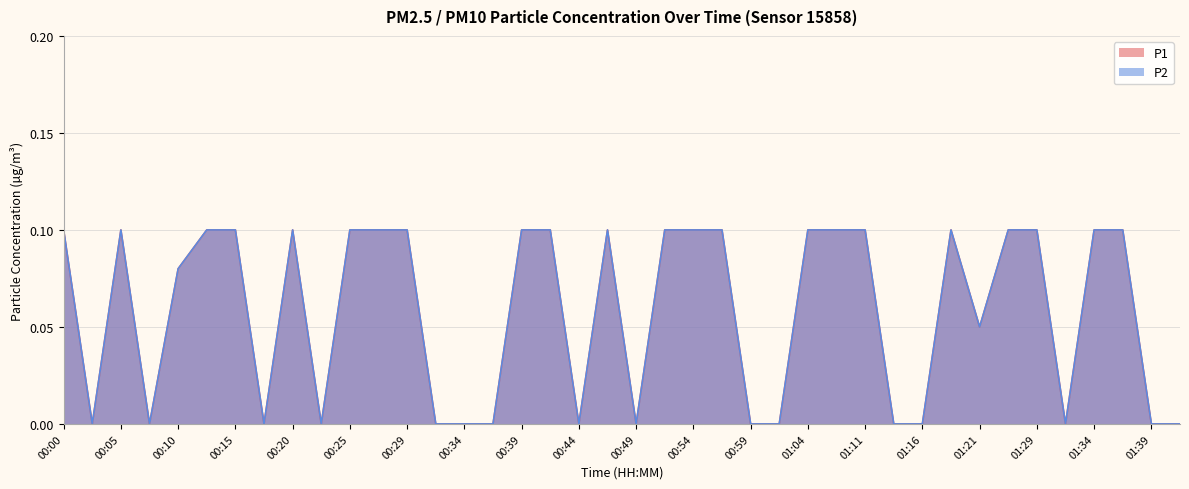

At which category does P2 reach its first local valley?

00:03